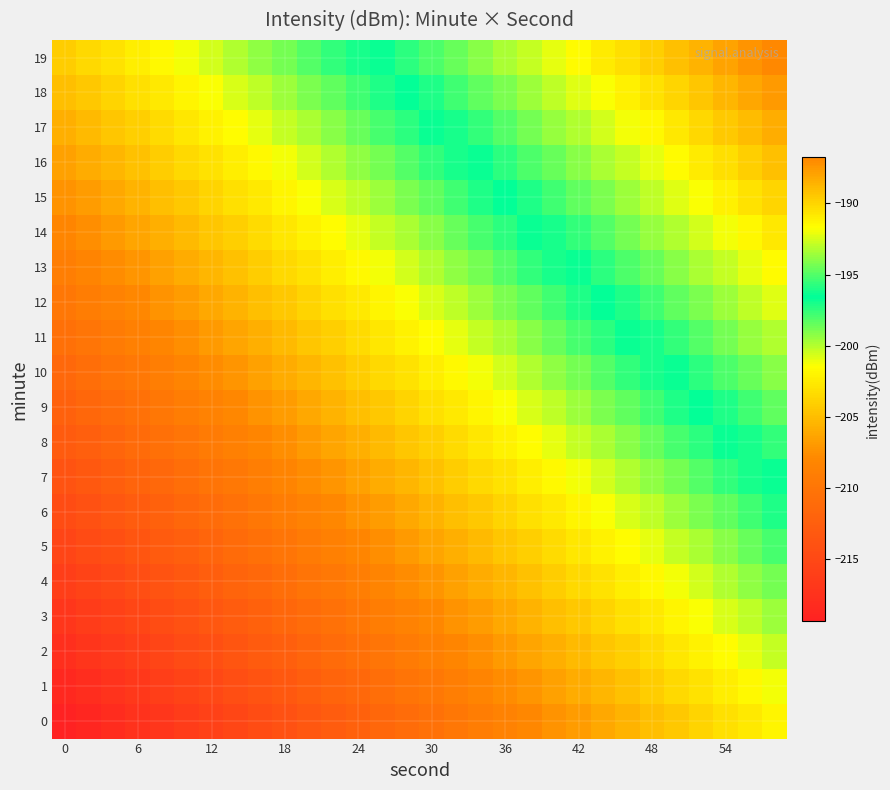

List the series in order of their peak value, lowest first.

0, 1, 2, 3, 4, 5, 6, 7, 8, 9, 10, 11, 12, 13, 14, 15, 16, 17, 18, 19